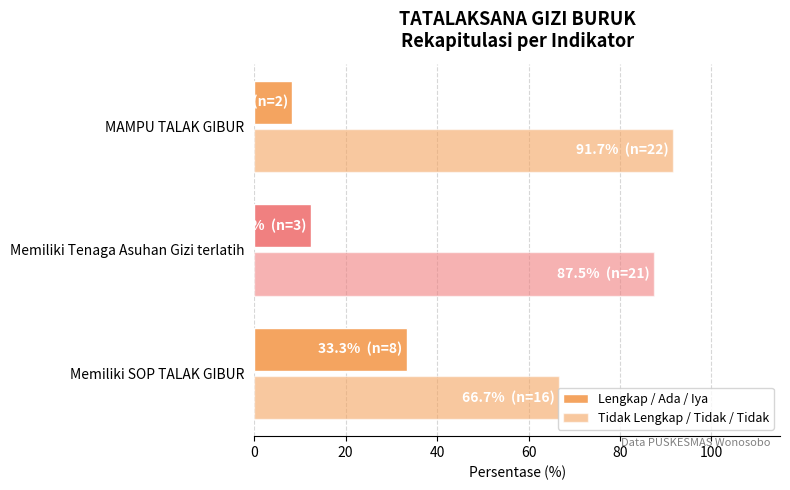

At how many categories does at least one series exceed 24?

3